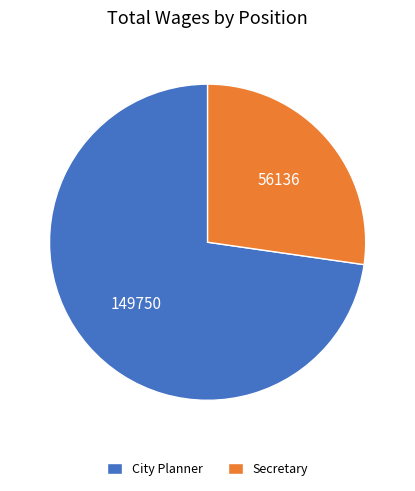

Combined, do City Planner and Secretary account for over 50%?

Yes